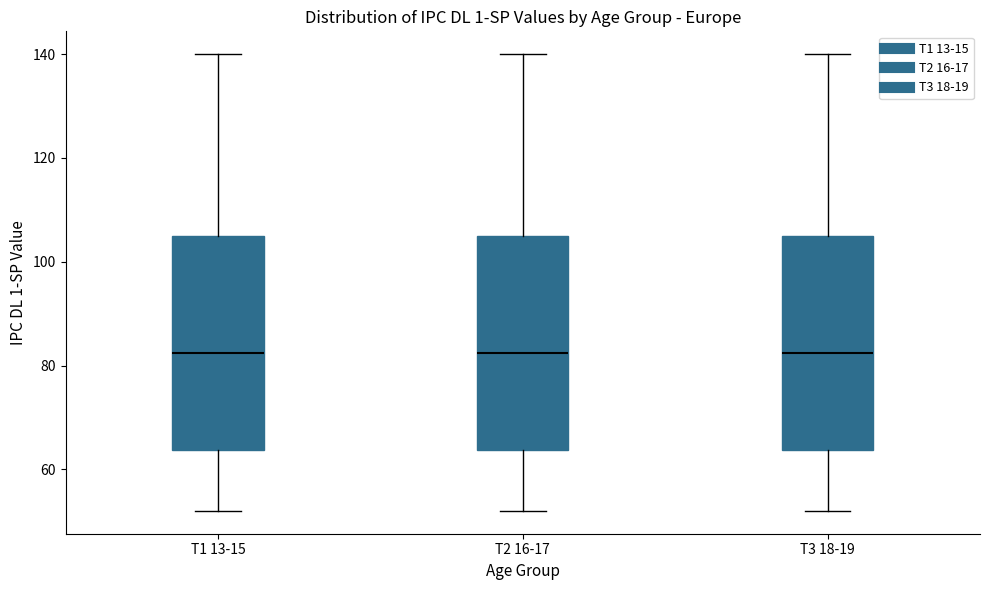

Reading left to right, transcribe this box plot: for each box, give where its median line is, the range the box spans, and where its two whiskers end, as read against the y-axis. The values are not printed on the chart, so give them approximately, as read against the axis.

T1 13-15: median 82, box 64 to 106, whiskers 52 to 140
T2 16-17: median 82, box 64 to 106, whiskers 52 to 140
T3 18-19: median 82, box 64 to 106, whiskers 52 to 140